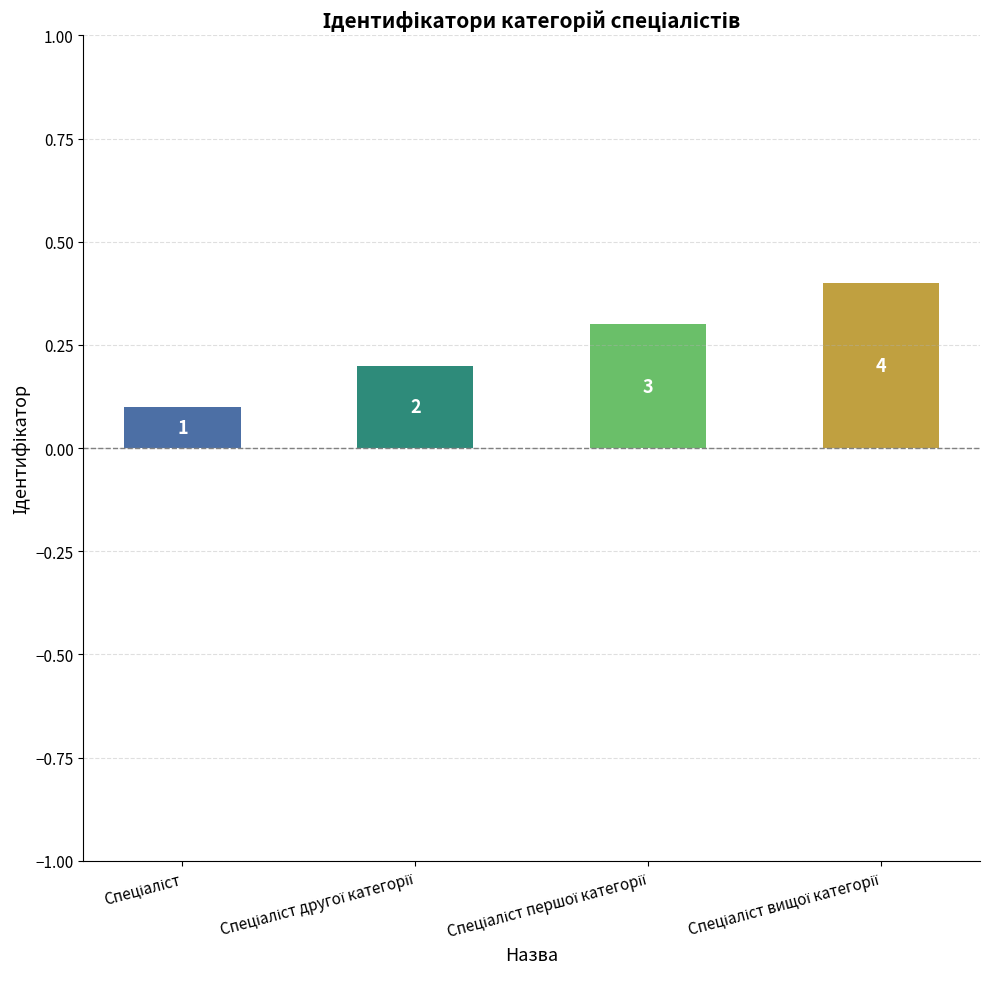

Read the value at Спеціаліст другої категорії.

0.2